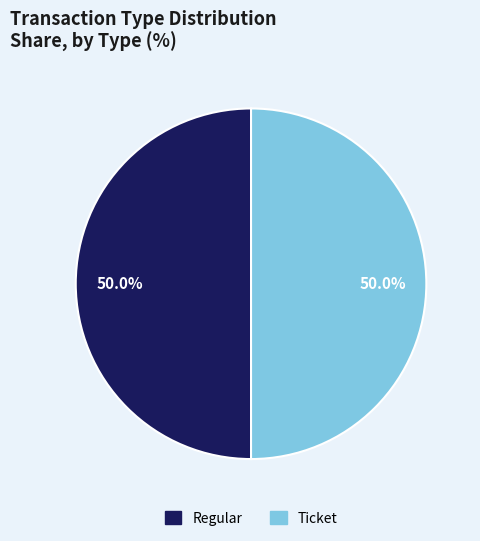

To the nearest percent, what is the combined percentage of Regular and Ticket?

100%